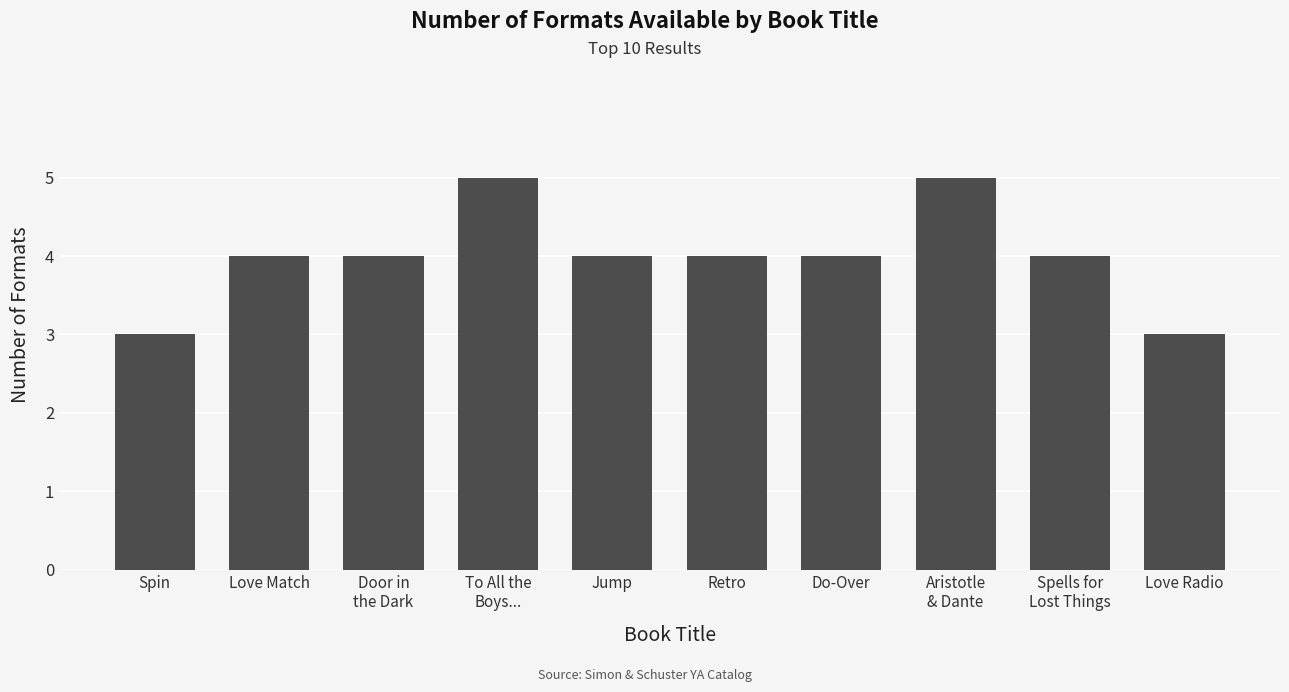

What is the maximum value shown in the chart?

5